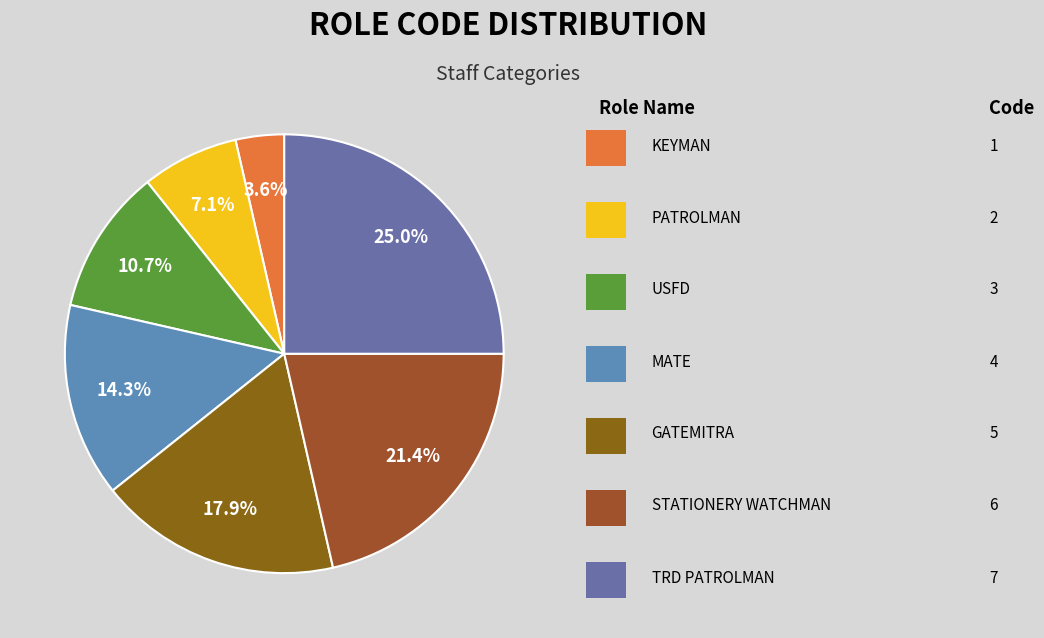

To the nearest percent, what is the difference between the largest and smallest slice percentages?

21%